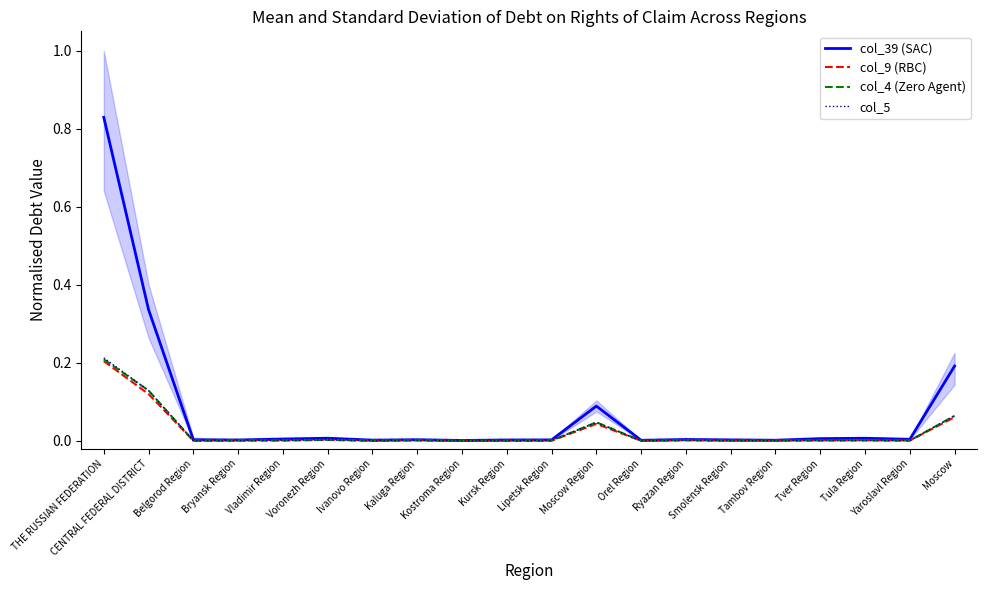

Between which two adjacent categories do col_4 (Zero Agent) and col_9 (RBC) first intersect?

Kaluga Region and Kostroma Region